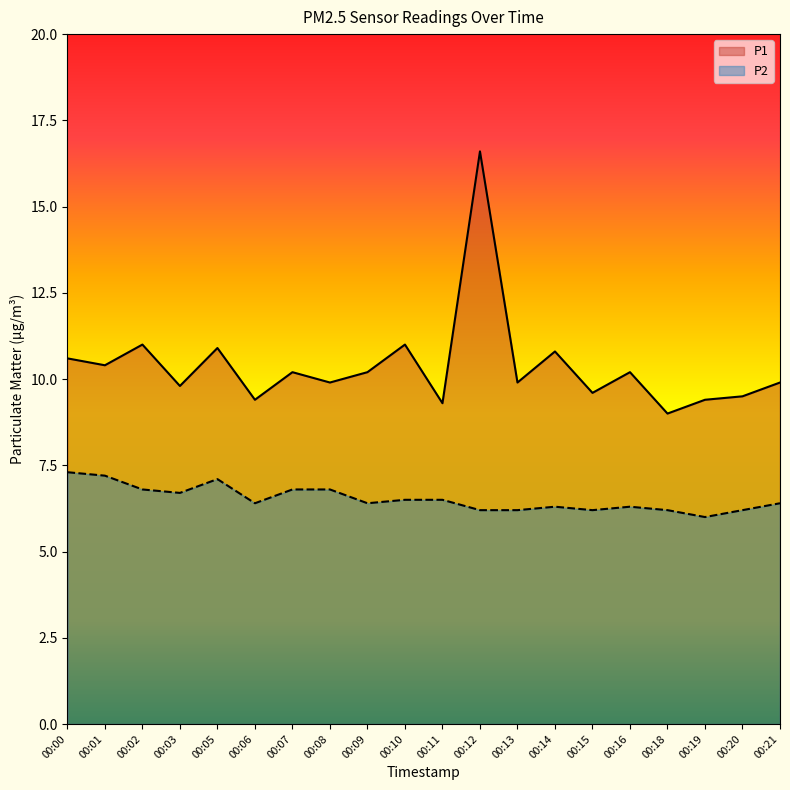

How many categories are shown in the chart?

20